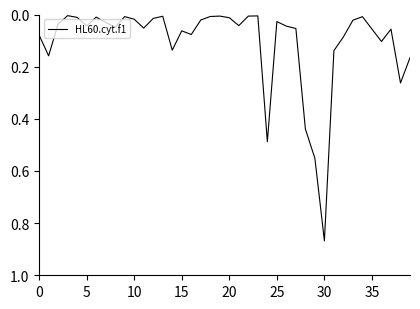

How many points are lower than both their immediate neighbors (excluding endpoints)?

10